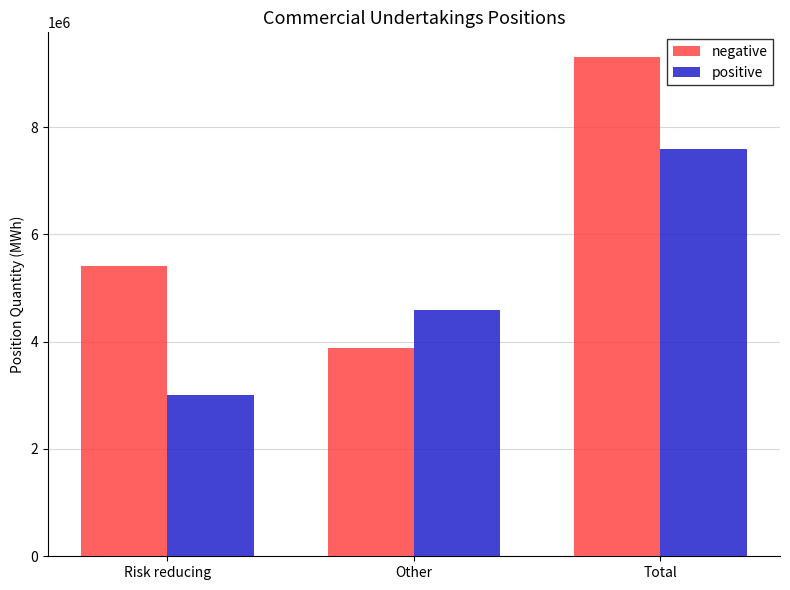

The positive series shows 1330126 at Risk reducing. True or false?

False